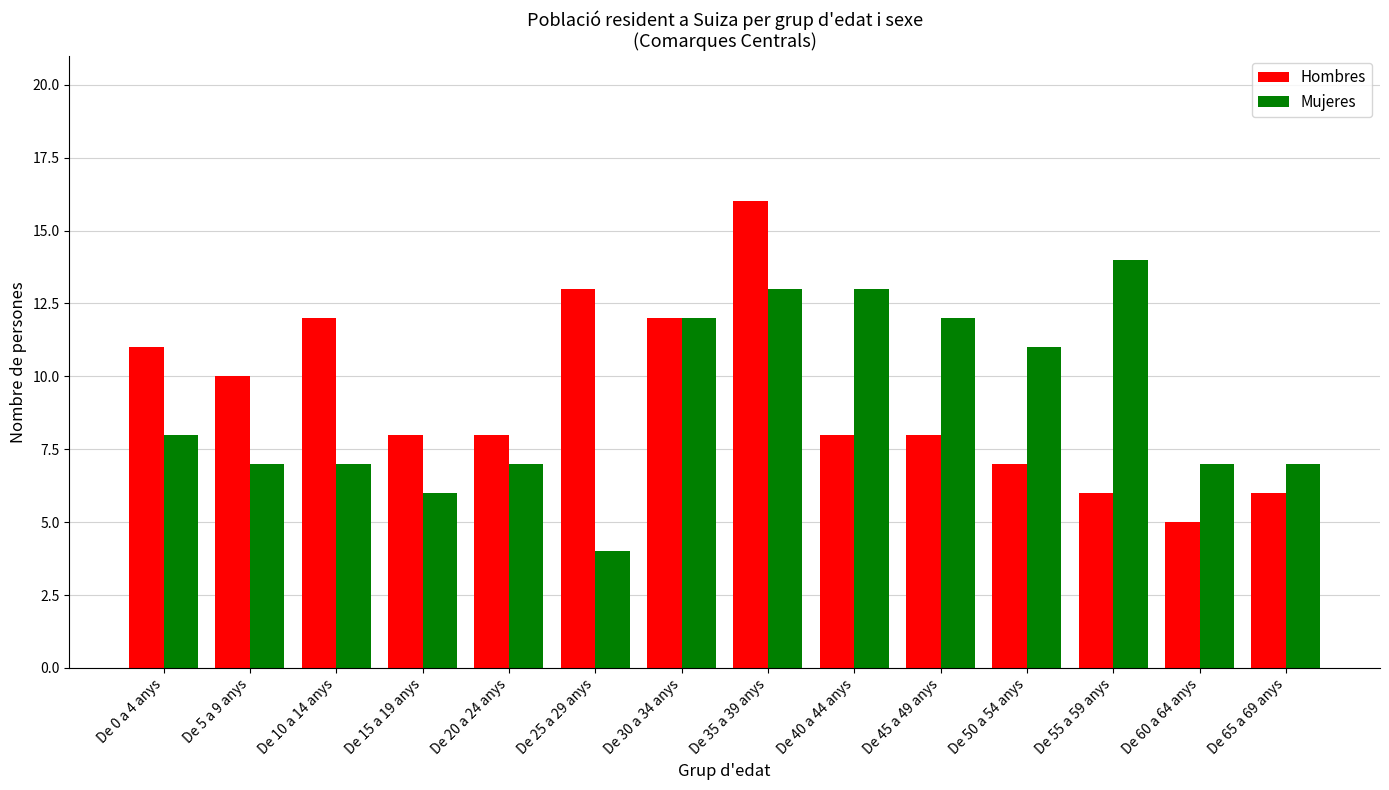

The value of Hombres at De 40 a 44 anys is 8. True or false?

True